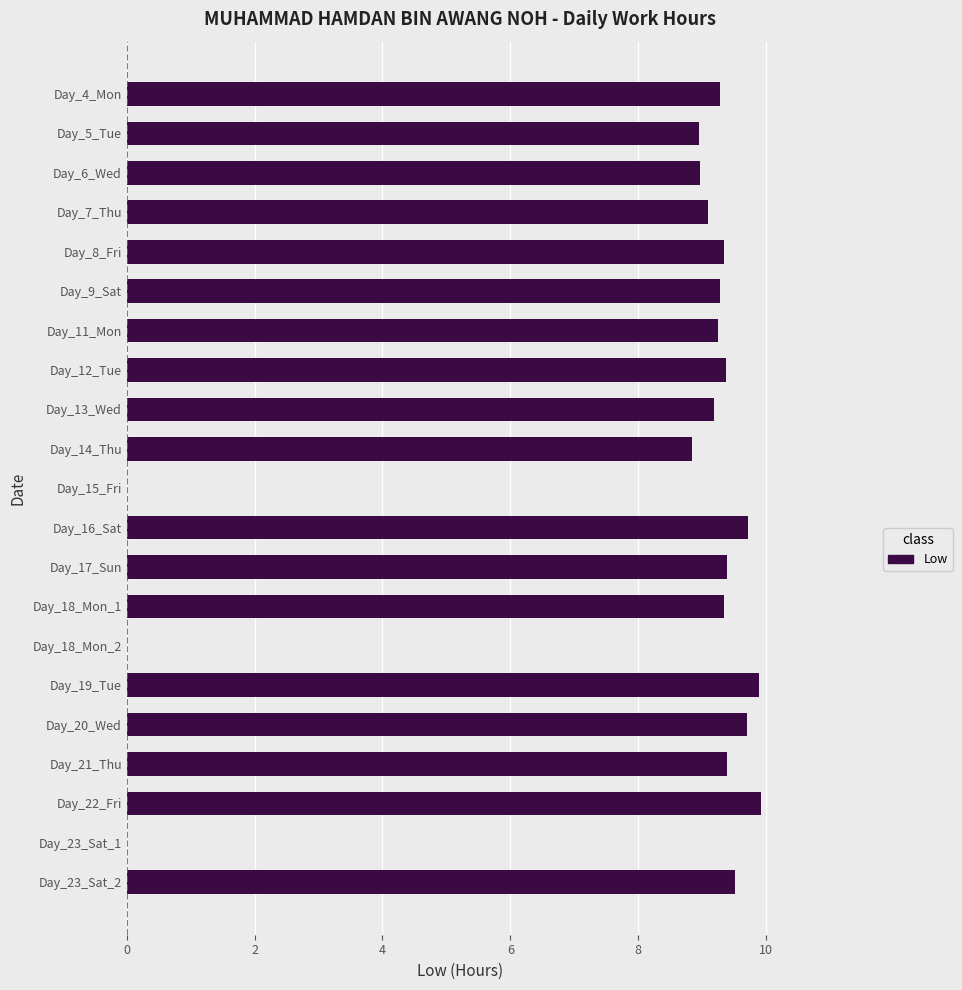

What is the sum of all values?

168.5